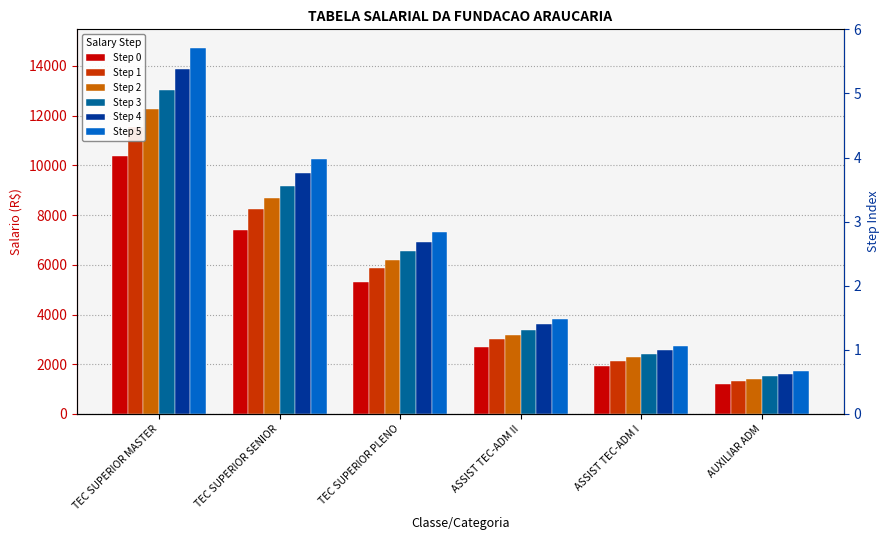

What is the spread (max minus min) of values at TEC SUPERIOR SENIOR?

2829.2